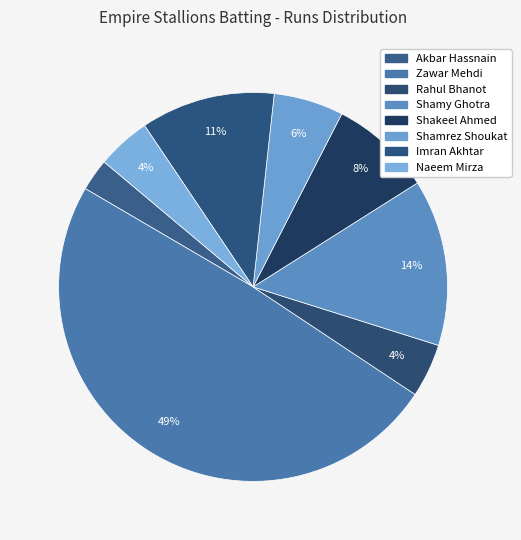

How many slices are in this pie chart?

8